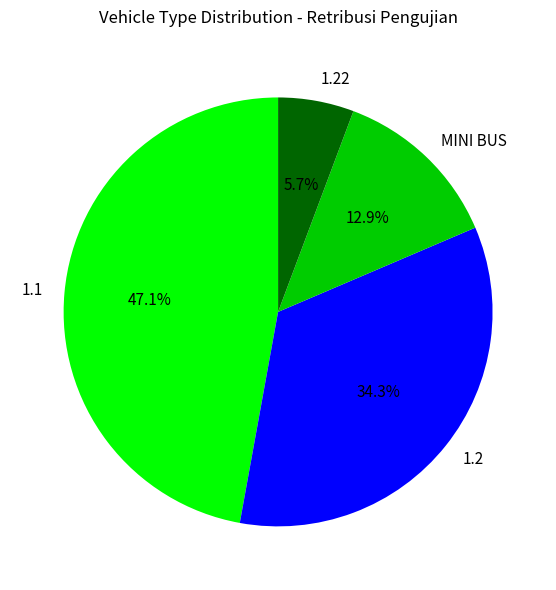

Does any single category account for the majority?

No